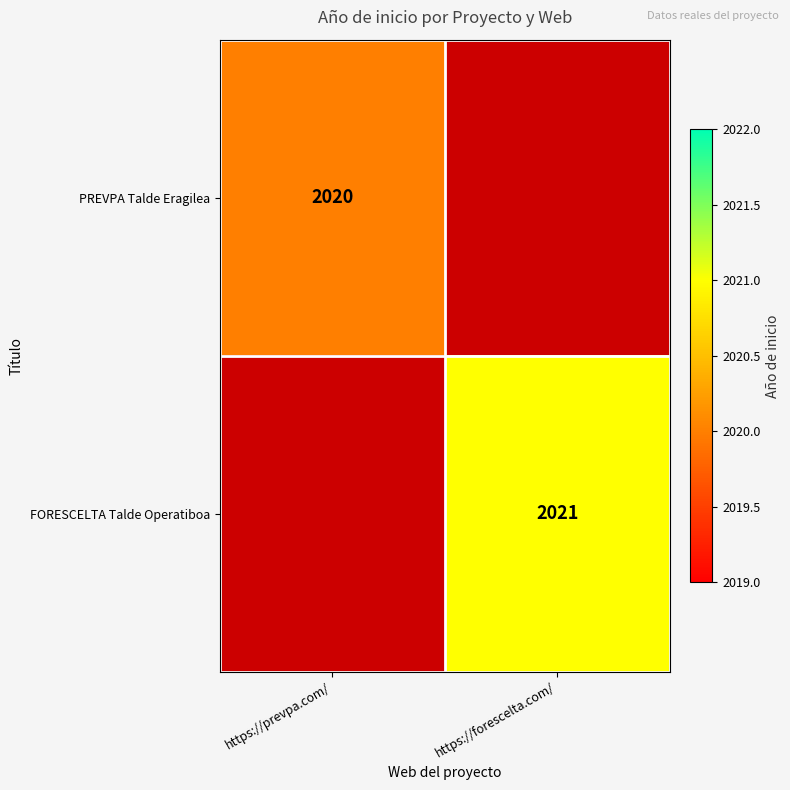

Is it true that FORESCELTA Talde Operatiboa equals 3309 at https://forescelta.com/?

False